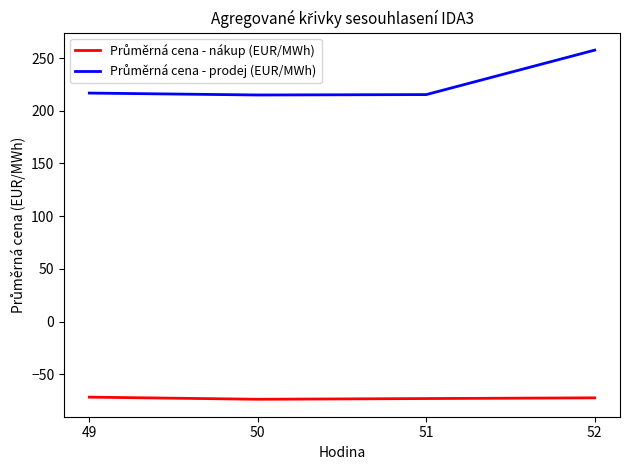

What is the minimum value shown in the chart?

-73.8